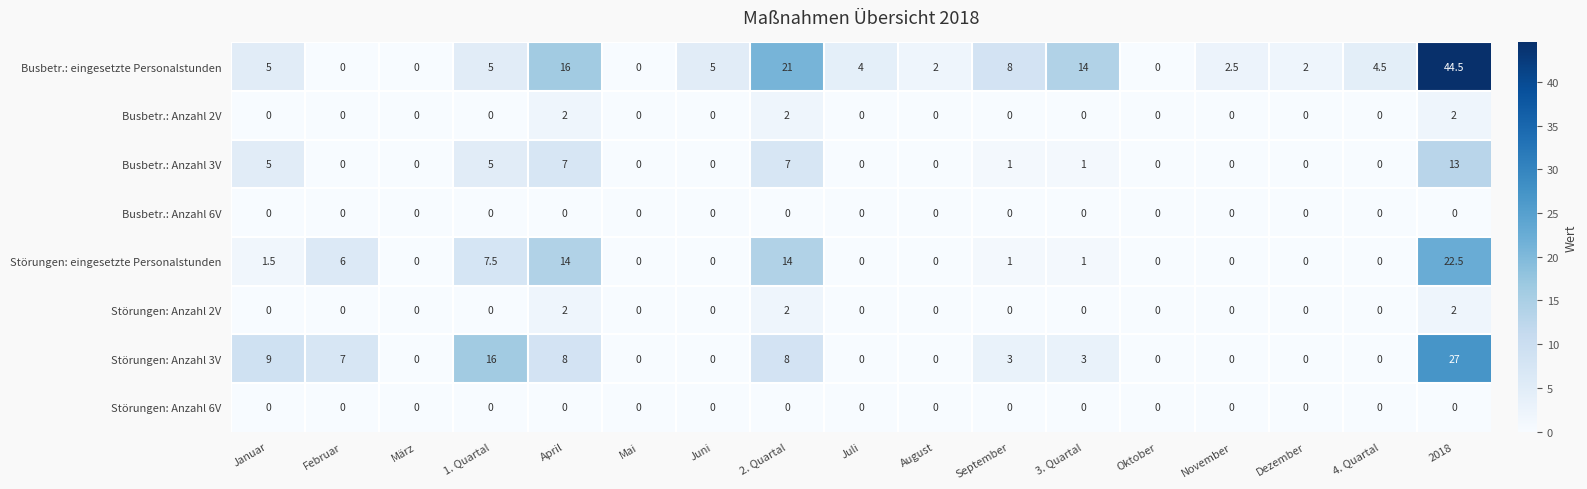

At which category is the sum across all series the highest?

2018